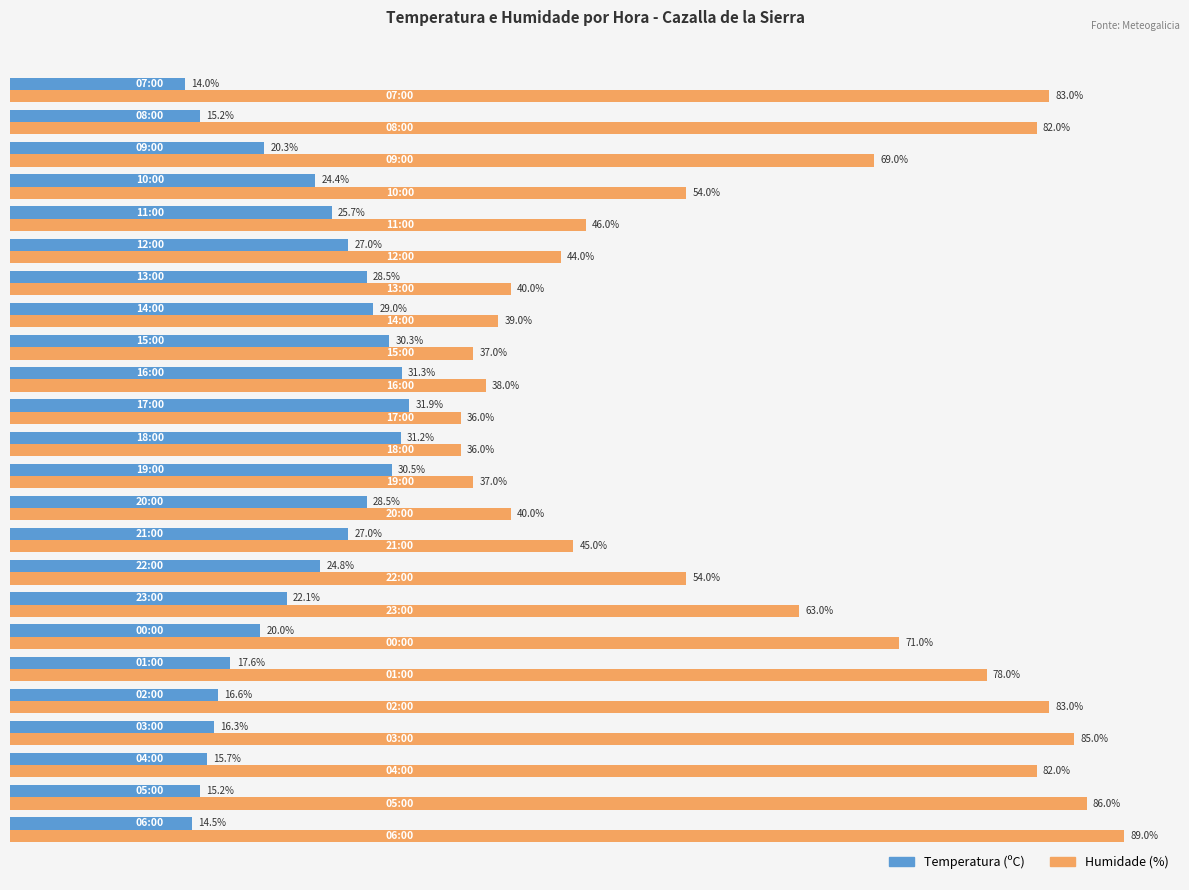

List the series in order of their overall mean, highest first.

Humidade (%), Temperatura (ºC)